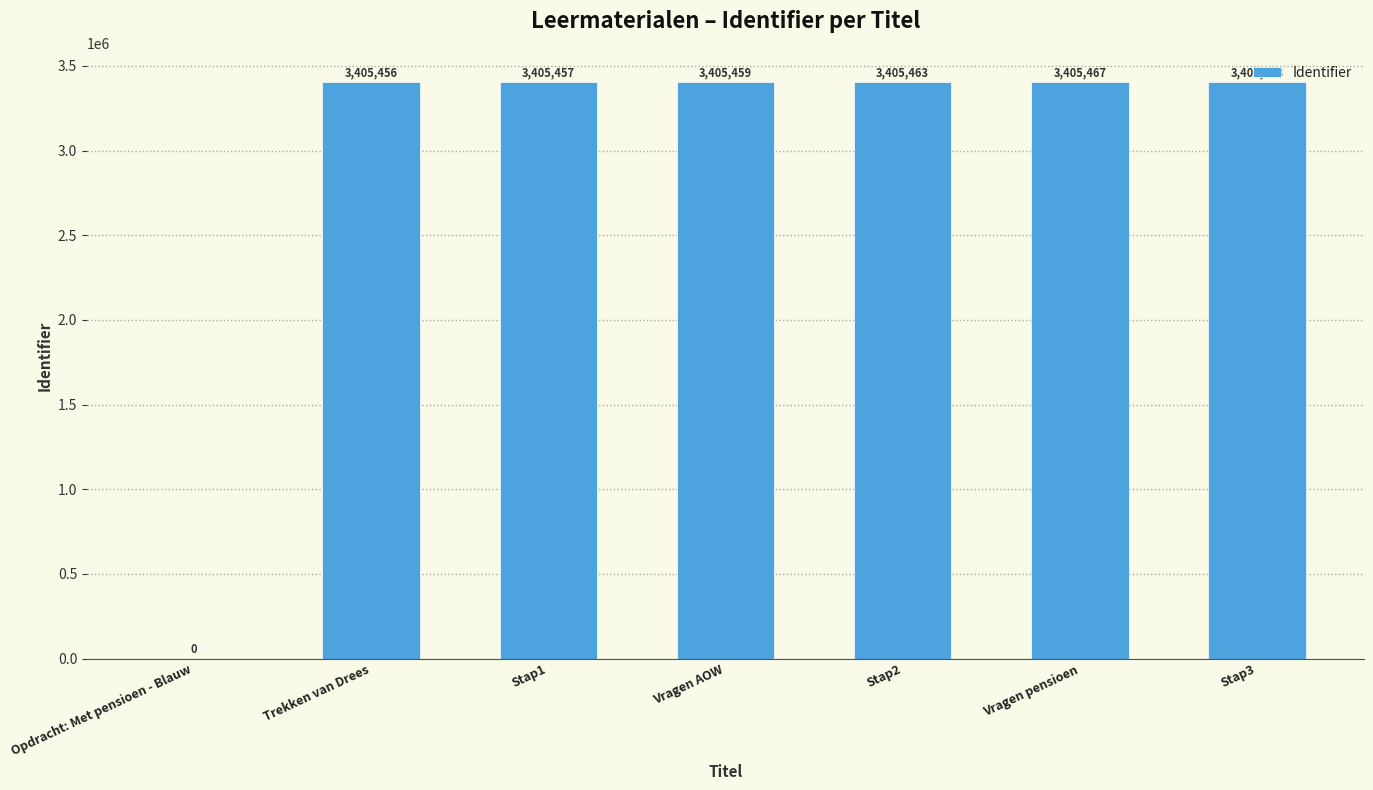

Is it true that the value at Vragen AOW is 3405459?

True